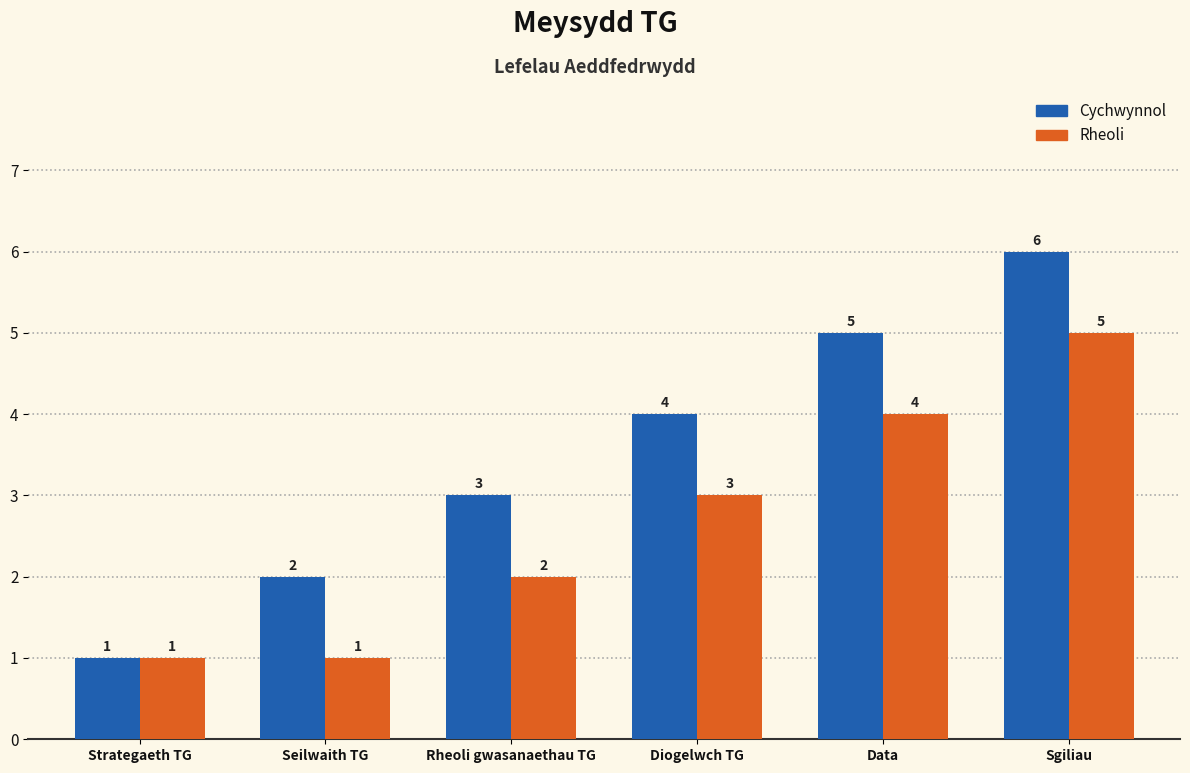

Which series has the largest range (max minus min)?

Cychwynnol